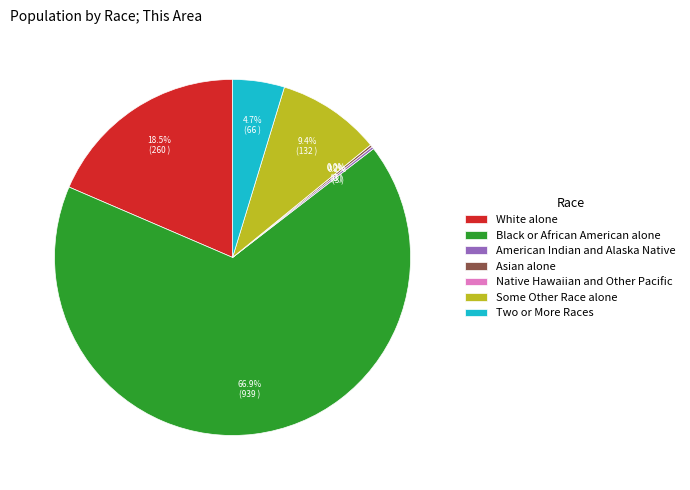

Is Black or African American alone the majority of the pie?

Yes